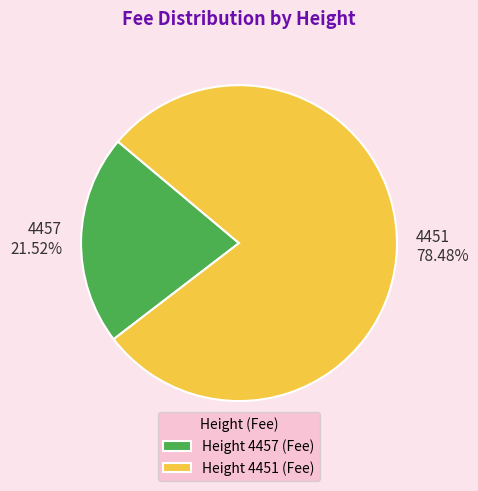

Which category has the biggest portion of the pie?

4451